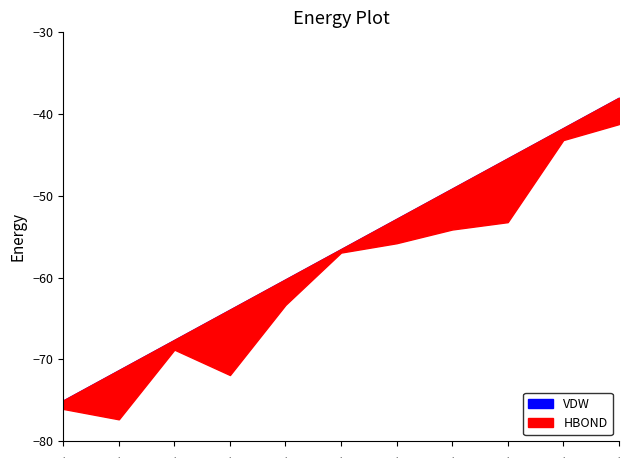

True or false: VDW has a value of 77.5 at Компот из сухофруктов.

False